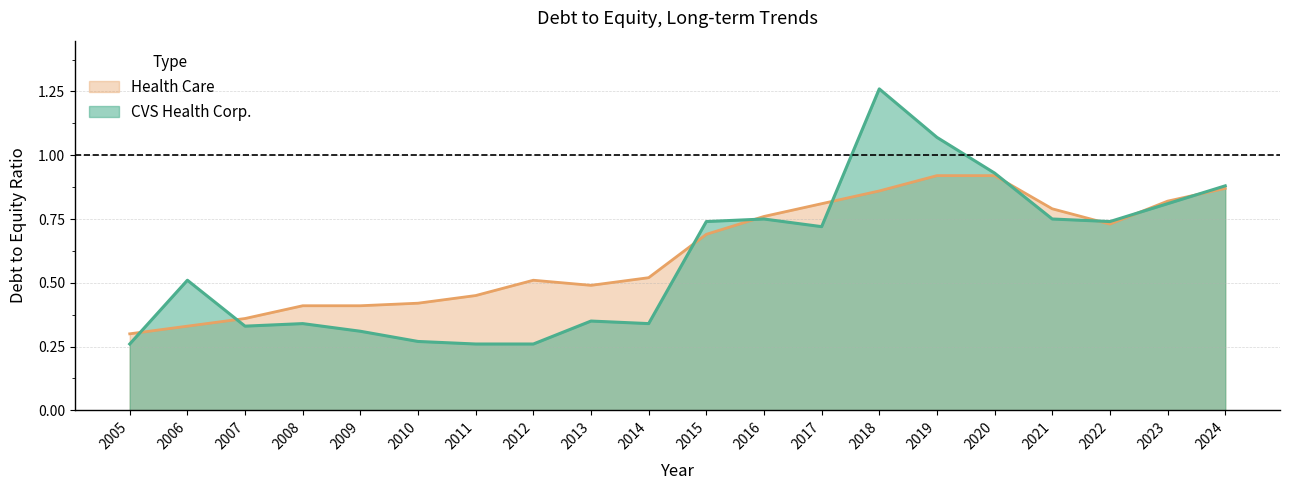

What is the minimum value for CVS Health Corp.?

0.3